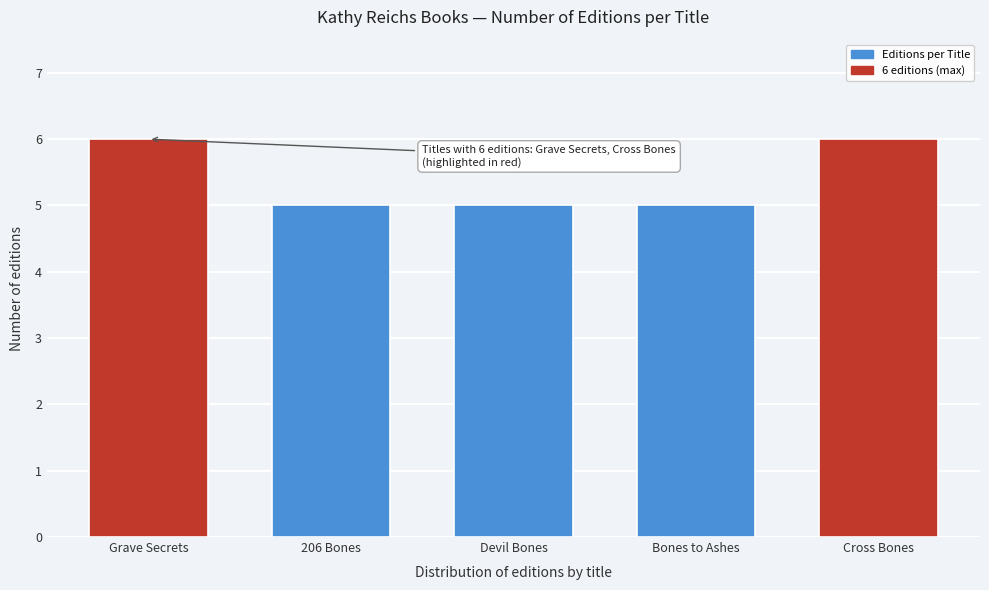

Reading left to right, transcribe all the data shown in this chart.

Grave Secrets=6	206 Bones=5	Devil Bones=5	Bones to Ashes=5	Cross Bones=6